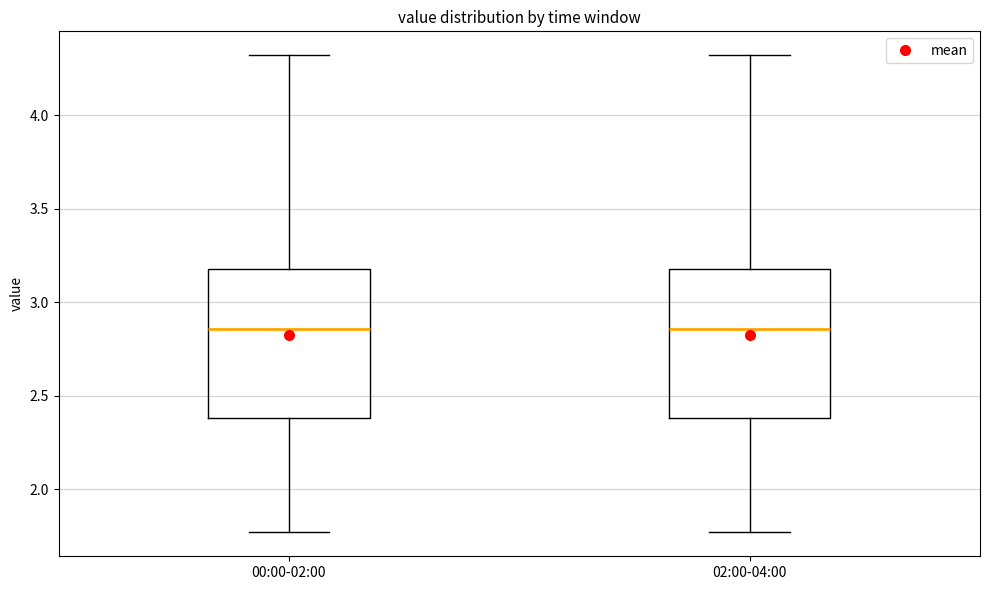

Reading left to right, transcribe this box plot: for each box, give where its median line is, the range the box spans, and where its two whiskers end, as read against the y-axis. The values are not printed on the chart, so give them approximately, as read against the axis.

00:00-02:00: median 2.85, box 2.40 to 3.20, whiskers 1.75 to 4.30
02:00-04:00: median 2.85, box 2.40 to 3.20, whiskers 1.75 to 4.30